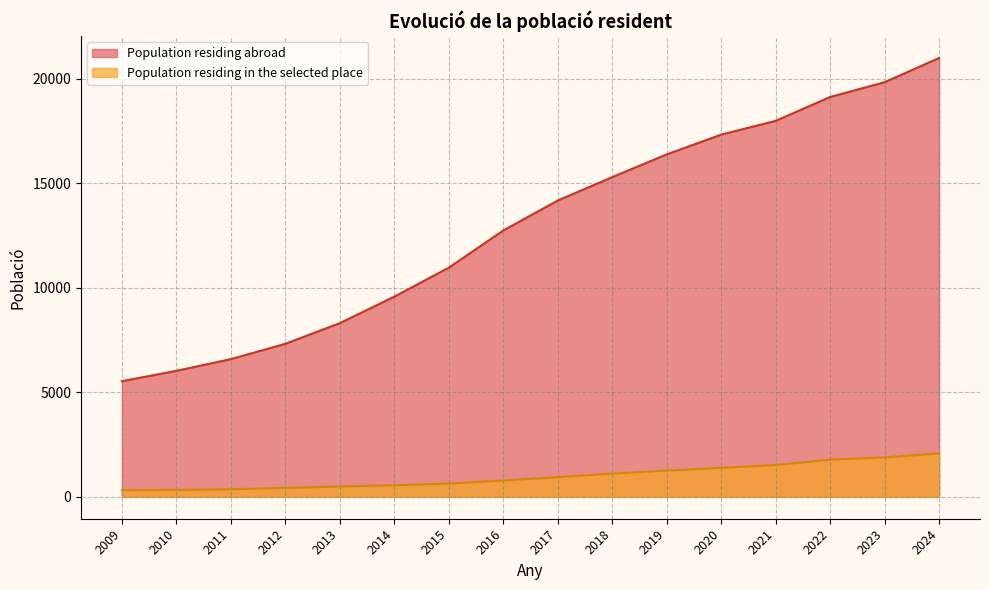

How many data points are less than 14175?

8